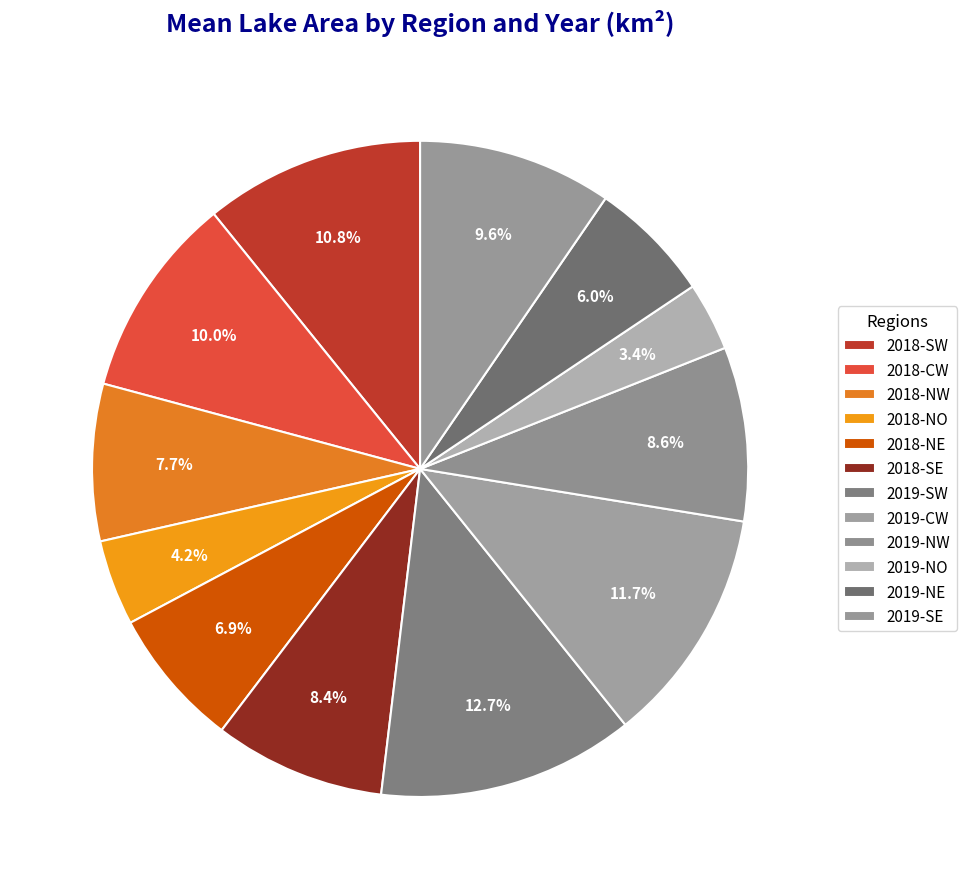

Count the number of slices in the pie.

12